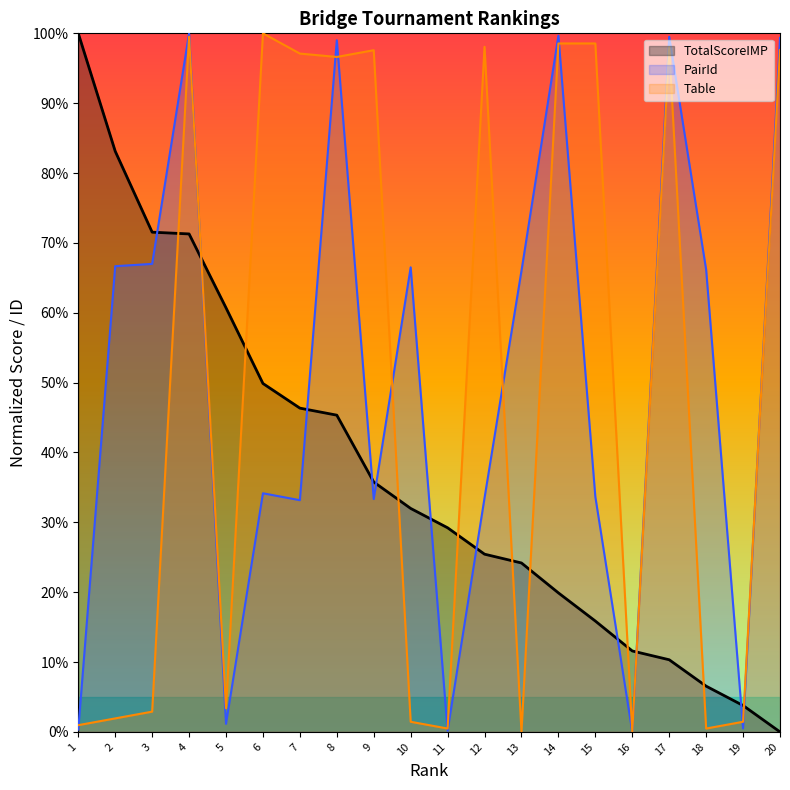

Reading left to right, extract all data points from this chart.

TotalScoreIMP: 1=100.0	2=83.1	3=71.5	4=71.3	5=60.7	6=49.9	7=46.3	8=45.3	9=35.8	10=32.0	11=29.2	12=25.4	13=24.2	14=19.9	15=15.9	16=11.6	17=10.3	18=6.5	19=3.8	20=0.0
PairId: 1=0.3	2=66.7	3=67.0	4=100.0	5=1.2	6=34.2	7=33.2	8=99.0	9=33.3	10=66.5	11=0.2	12=33.5	13=66.0	14=99.7	15=33.7	16=0.0	17=99.5	18=66.2	19=0.5	20=99.3
Table: 1=1.0	2=1.9	3=2.9	4=99.5	5=3.4	6=100.0	7=97.1	8=96.6	9=97.6	10=1.4	11=0.5	12=98.1	13=0.0	14=98.6	15=98.6	16=0.0	17=98.1	18=0.5	19=1.4	20=97.6